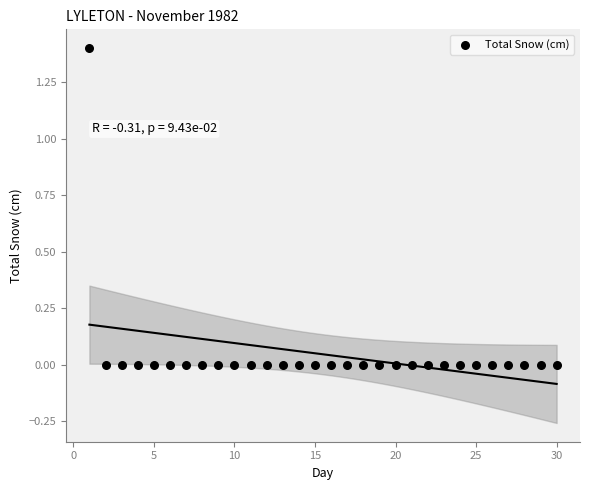

What is the range of X values (max minus min)?

29.0